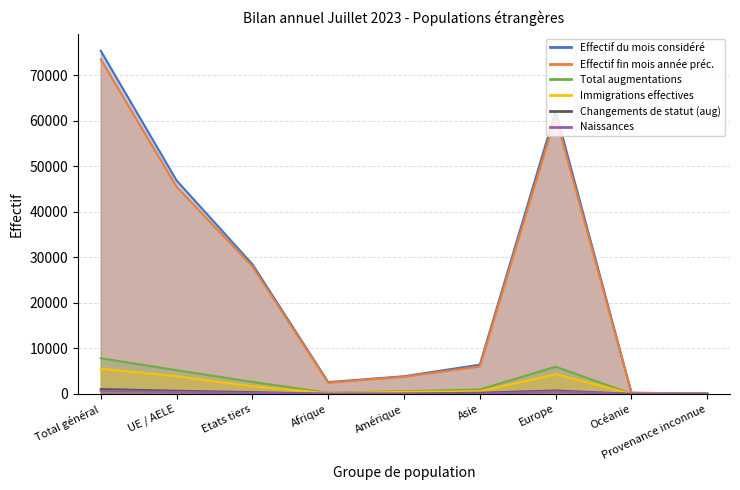

What is the total value across all series at Europe?

134584